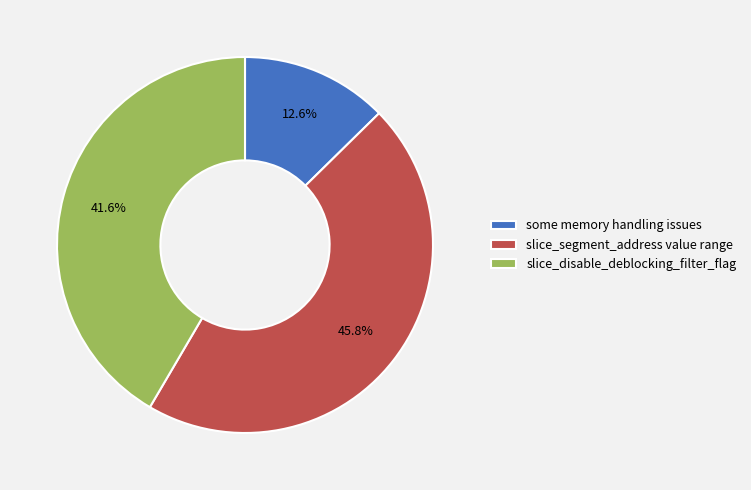

How many segments does this pie chart have?

3